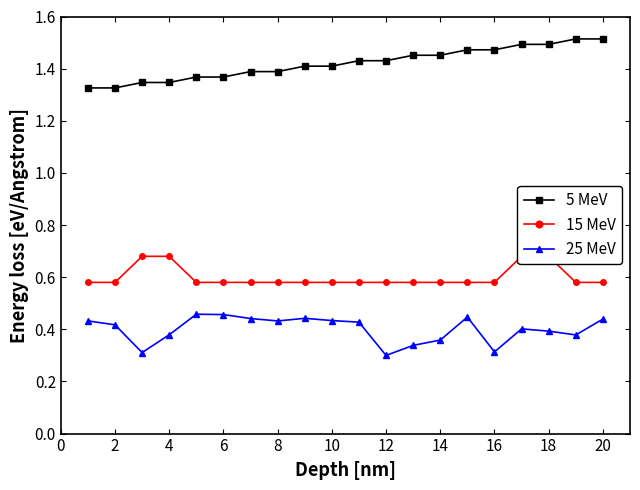

True or false: 5 MeV and 25 MeV intersect in this chart.

False